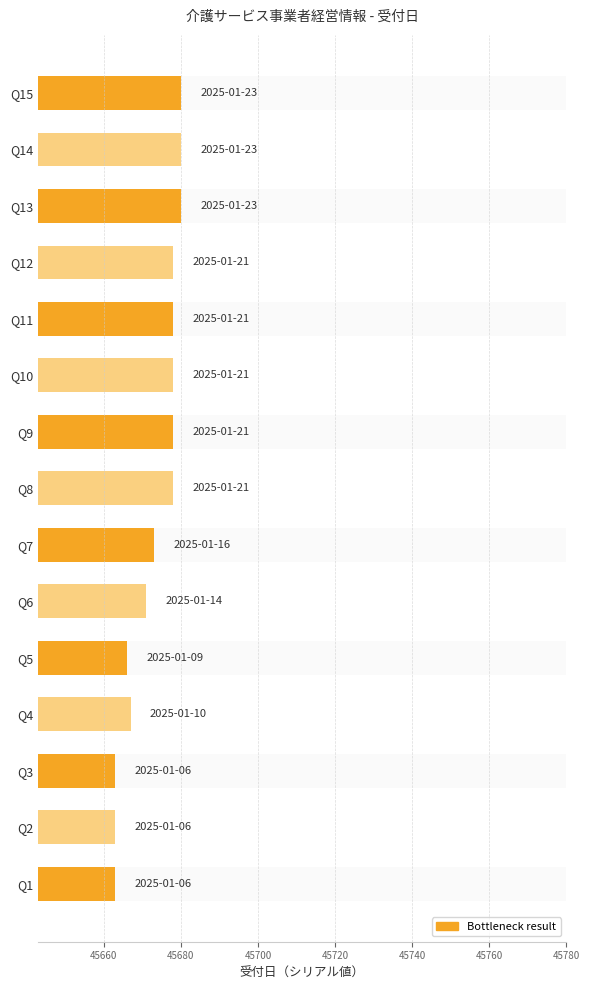

What is the average value?

45673